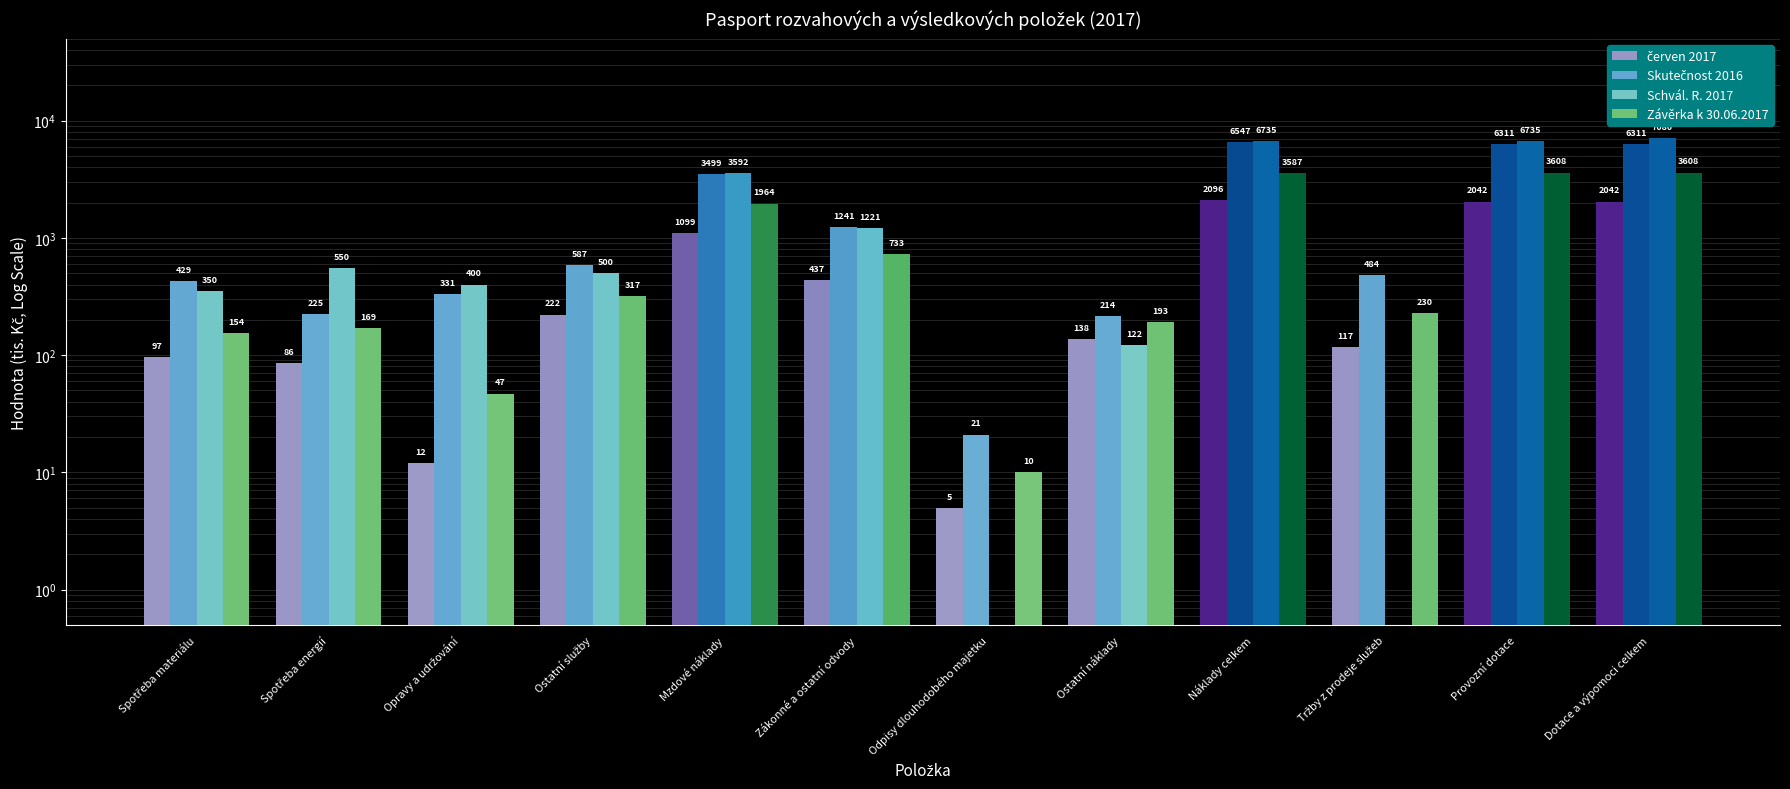

List the series in order of their peak value, highest first.

Schvál. R. 2017, Skutečnost 2016, Závěrka k 30.06.2017, červen 2017